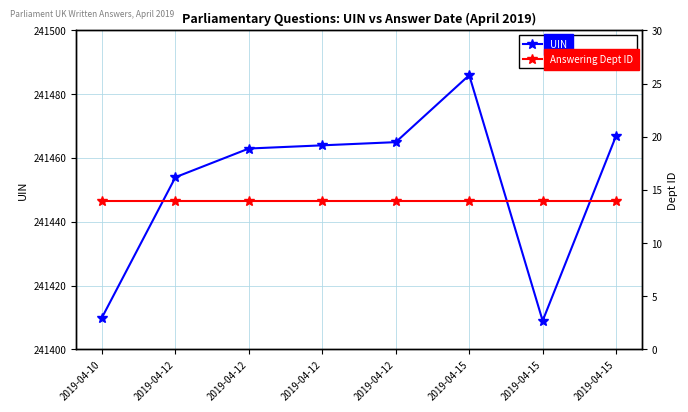

At which category is the sum across all series the highest?

2019-04-15